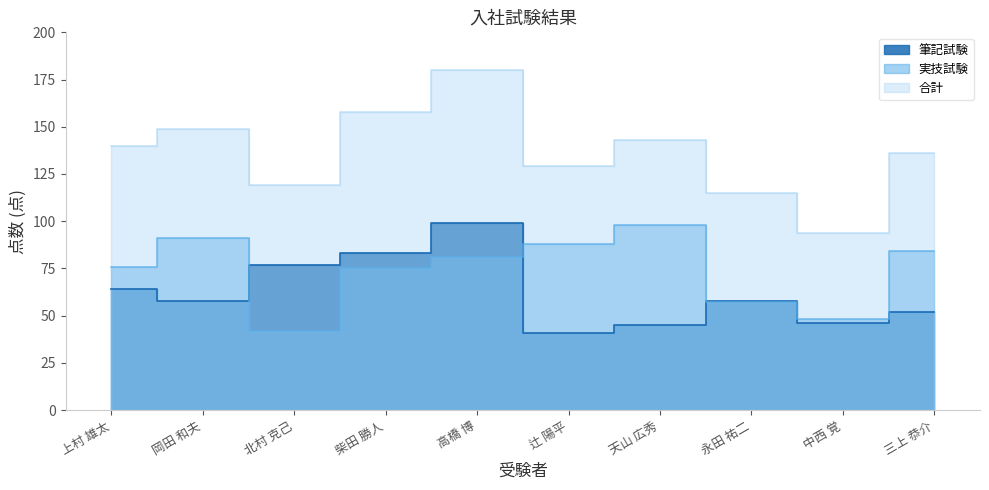

What is the difference between the maximum and minimum values in the 実技試験 series?

56